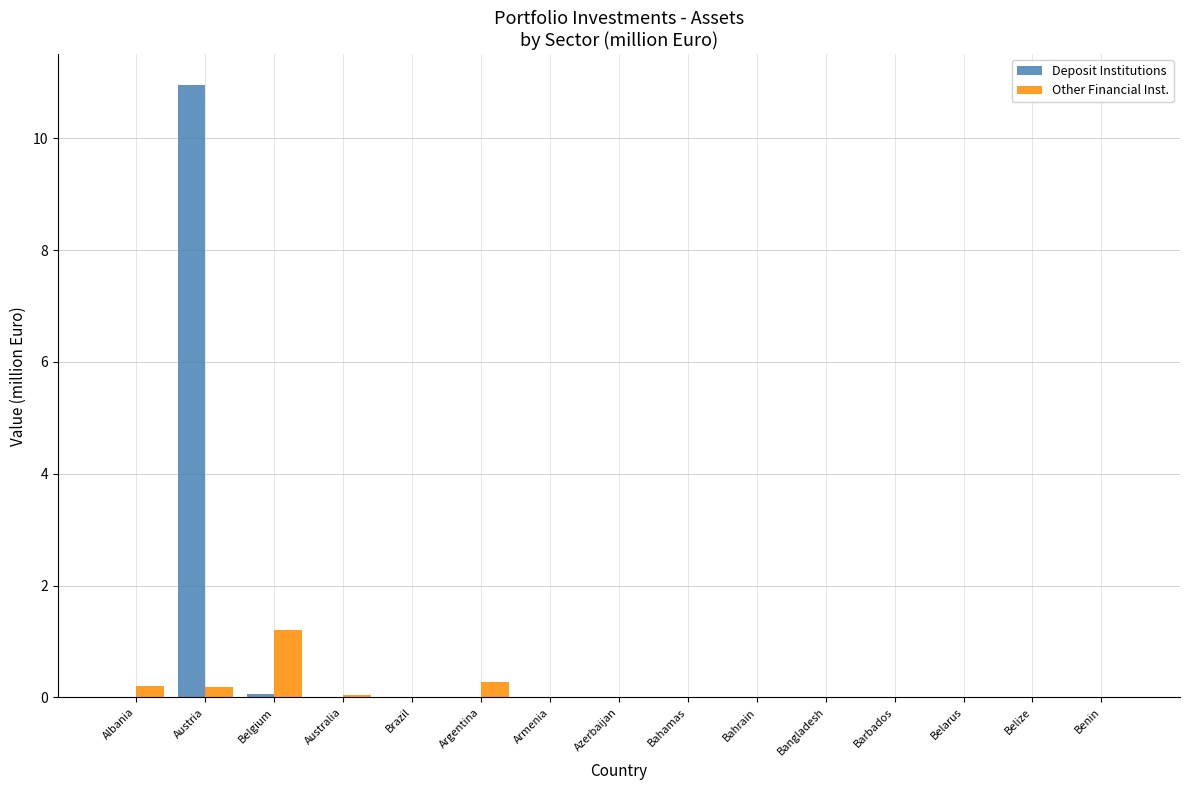

What is the sum of the Other Financial Inst. values at Argentina and Barbados?

0.3